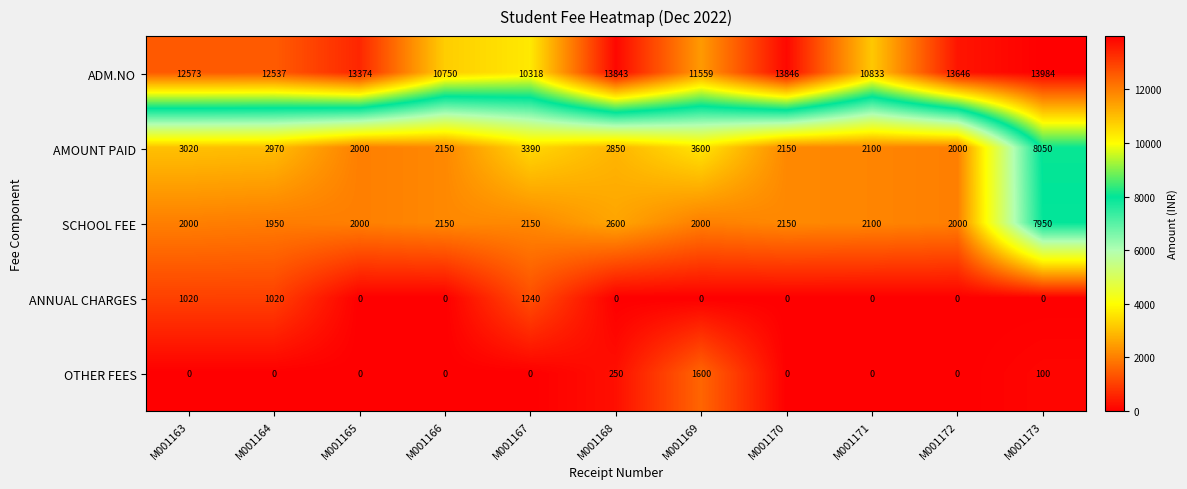

What is the difference between the maximum and minimum values in the OTHER FEES series?

1600